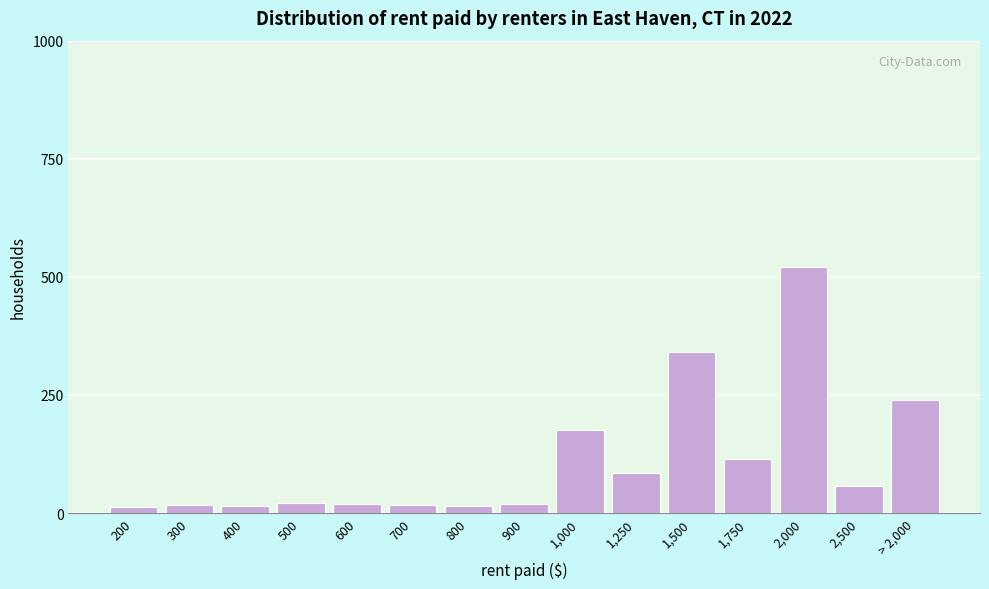

What is the label of the 11th bar from the left?

1,500